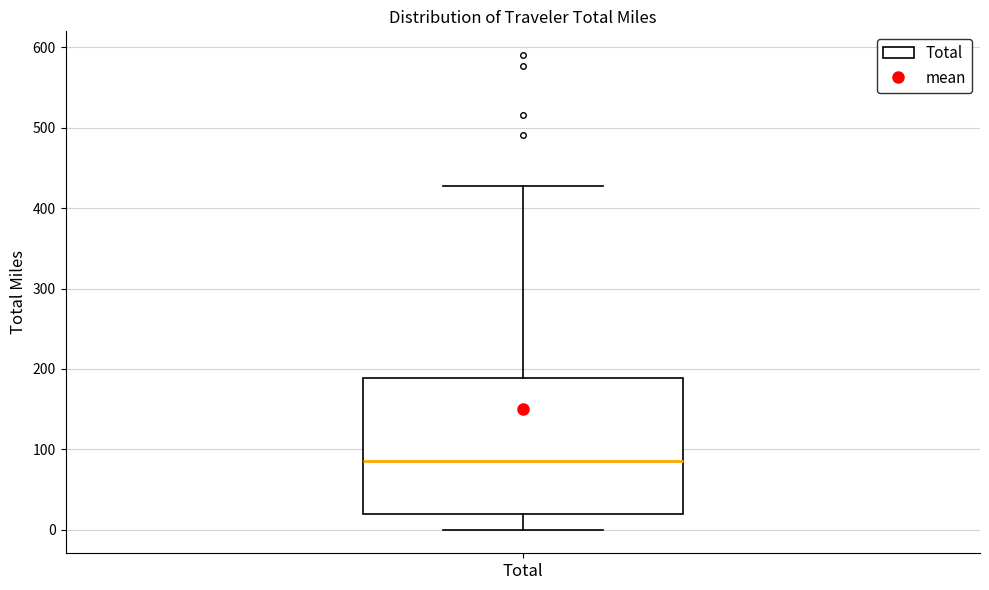

Where is the upper edge of the box for Total on the y-axis? The values are not printed on the chart, so give them approximately, as read against the axis.

190